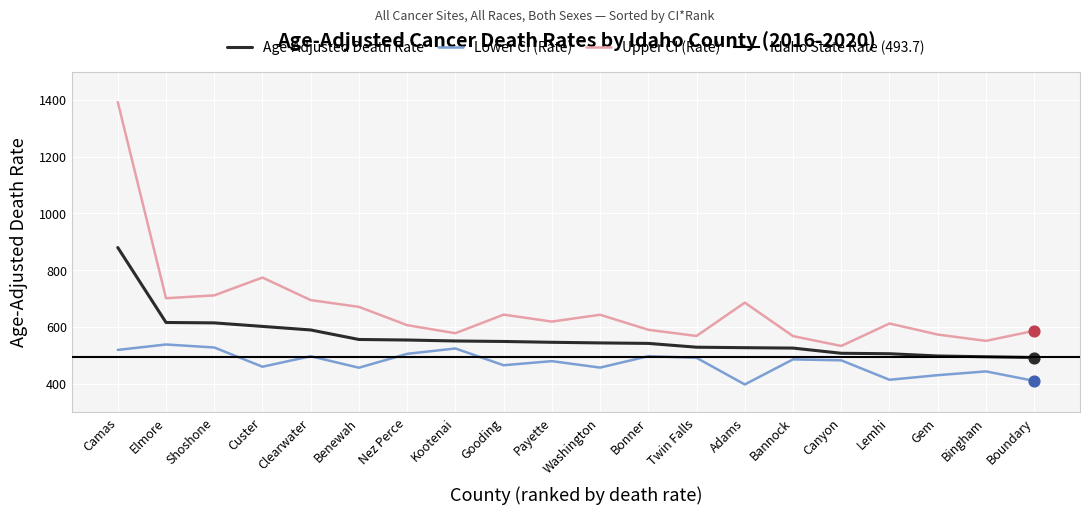

Which series reaches the maximum Y coordinate?

Upper CI (Rate)